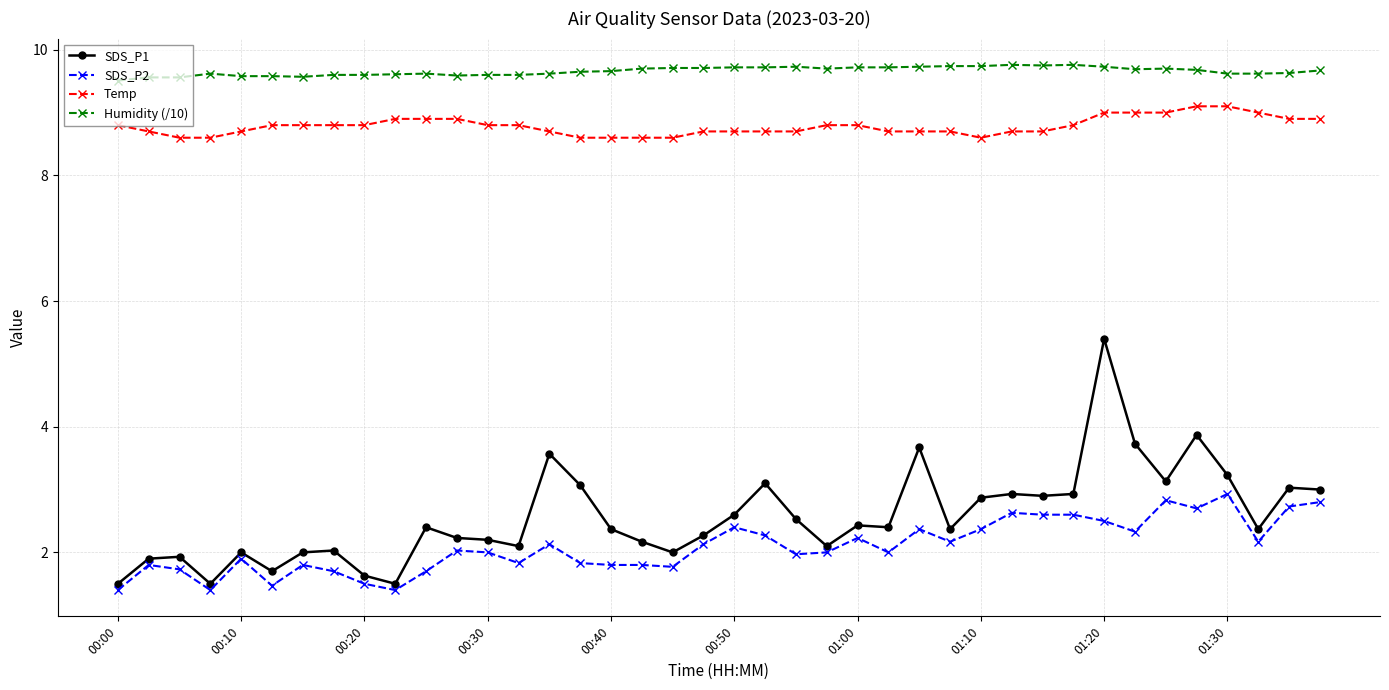

How many lines are shown in the chart?

4